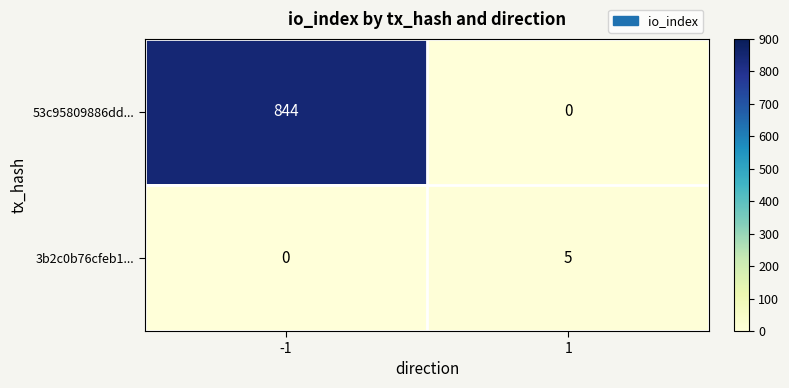

What is the sum of all 53c95809886dd... values?

844